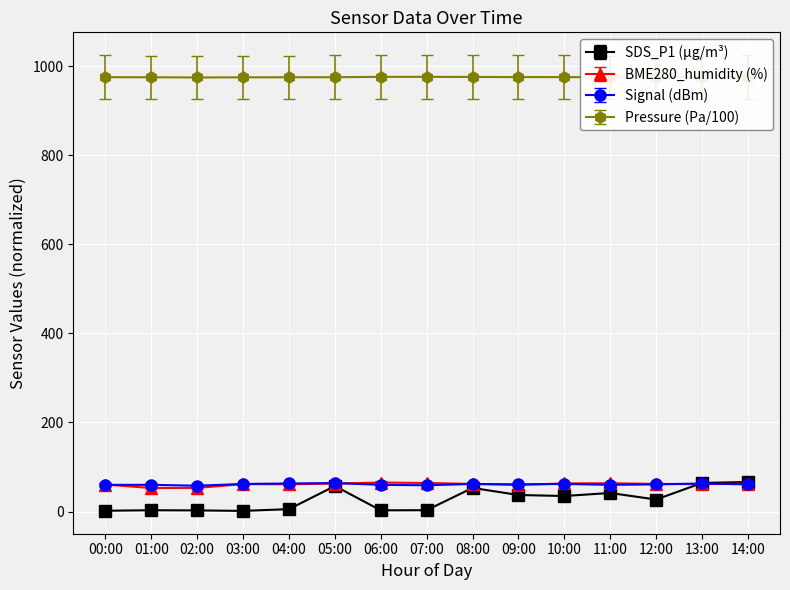

How many lines are shown in the chart?

4